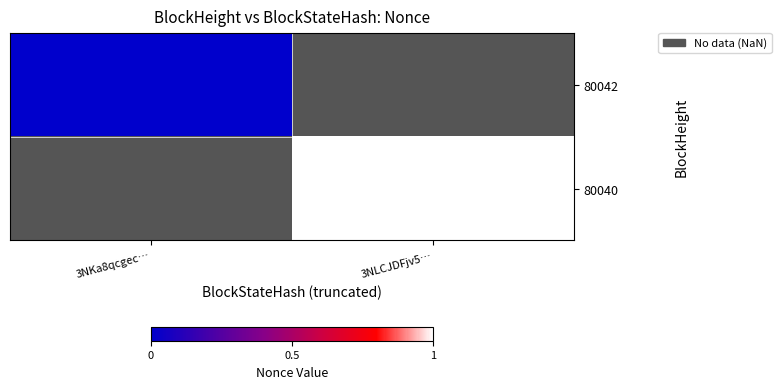

Is it true that 80040 equals 1.0 at 3NLCJDFjv5…?

True